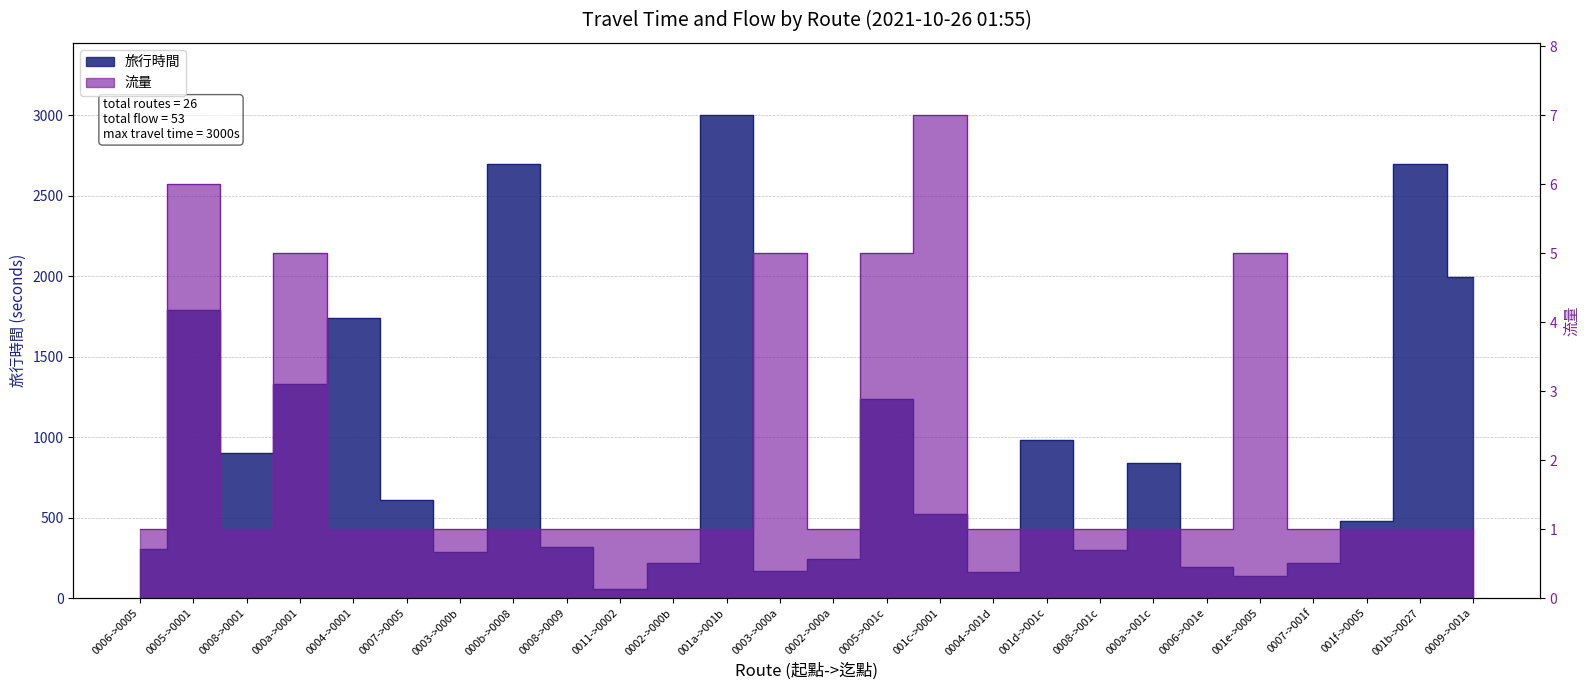

What is the difference between the maximum and minimum values in the 旅行時間 series?

2945